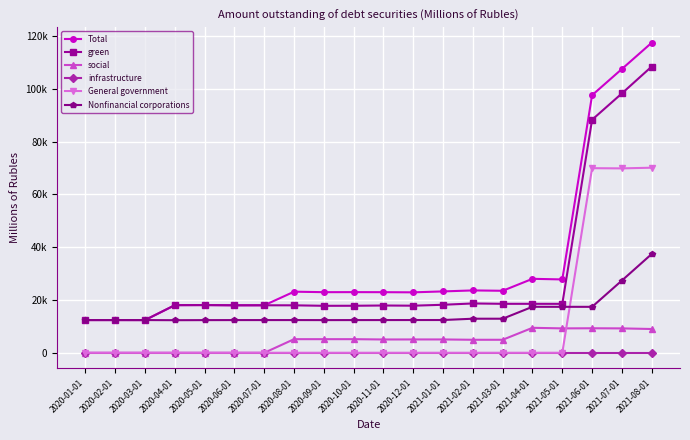

Which series changed the most between 2020-02-01 and 2020-04-01?

Total